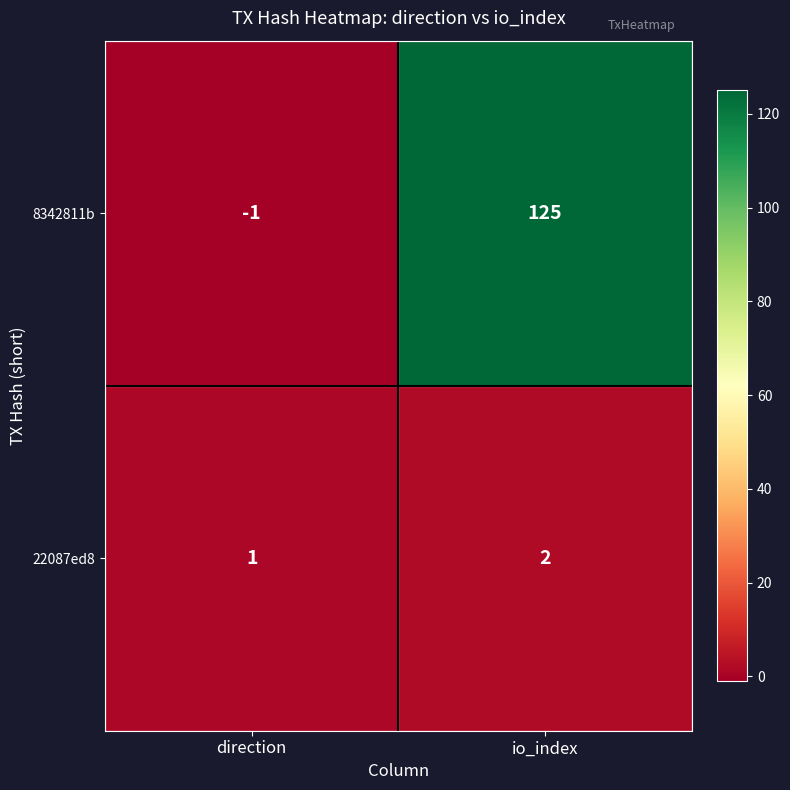

True or false: 8342811b has a value of 175 at io_index.

False